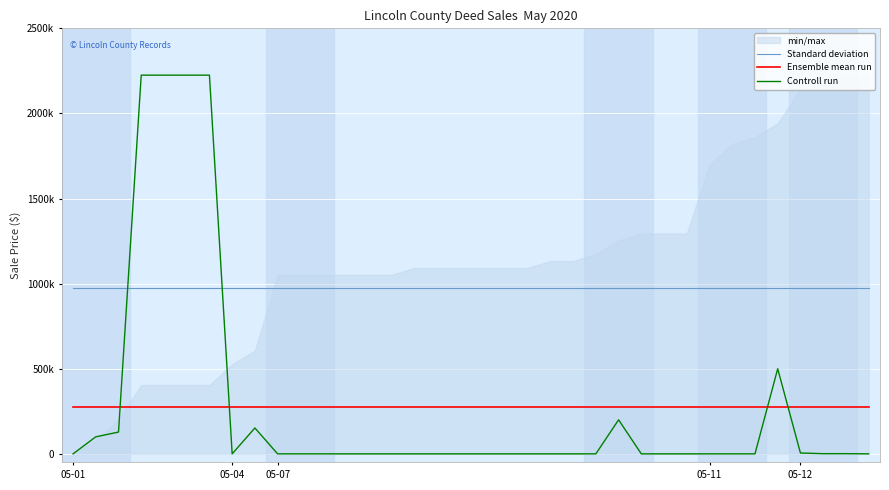

True or false: Ensemble mean run has a value of 142191.5 at 29.

False